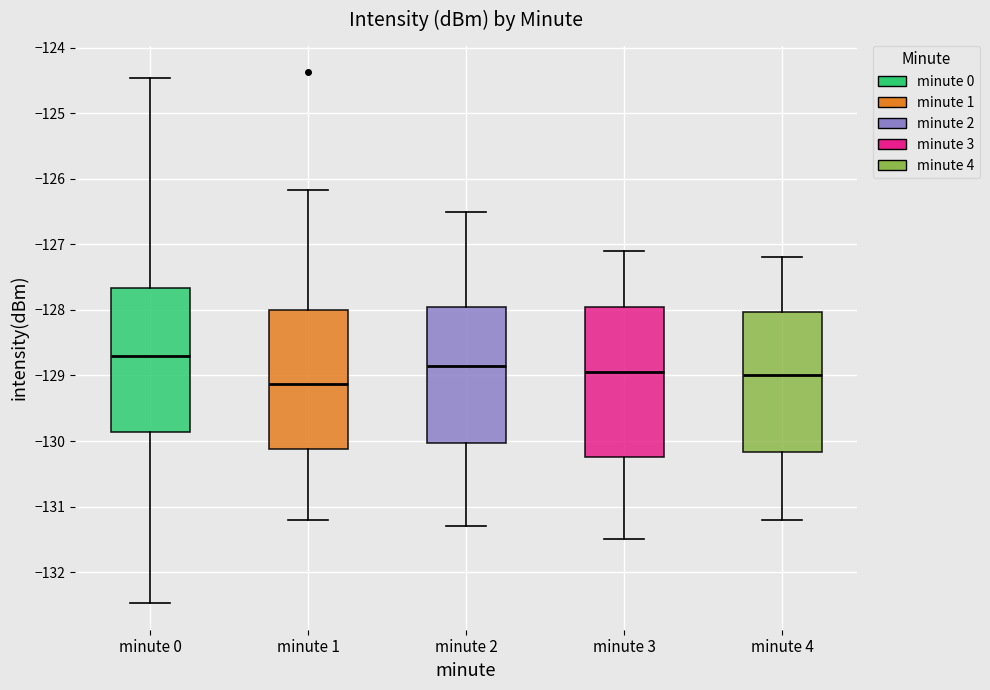

Which box has the lowest median line?

minute 1